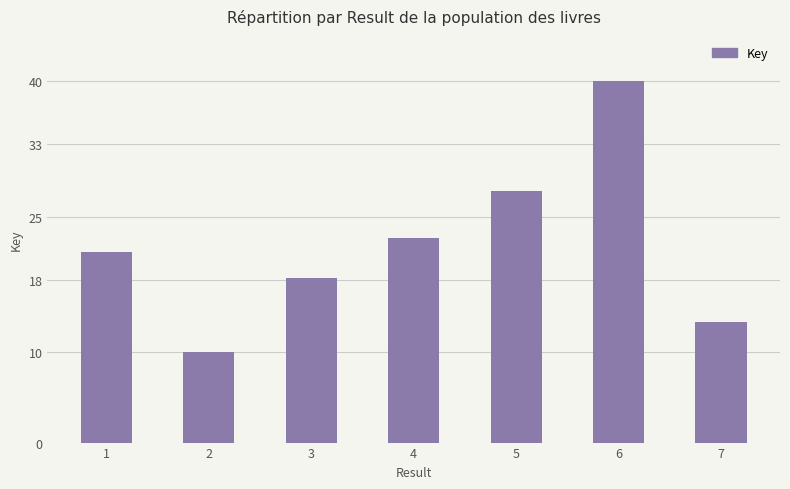

What is the change in value from 2 to 7?

+3.4